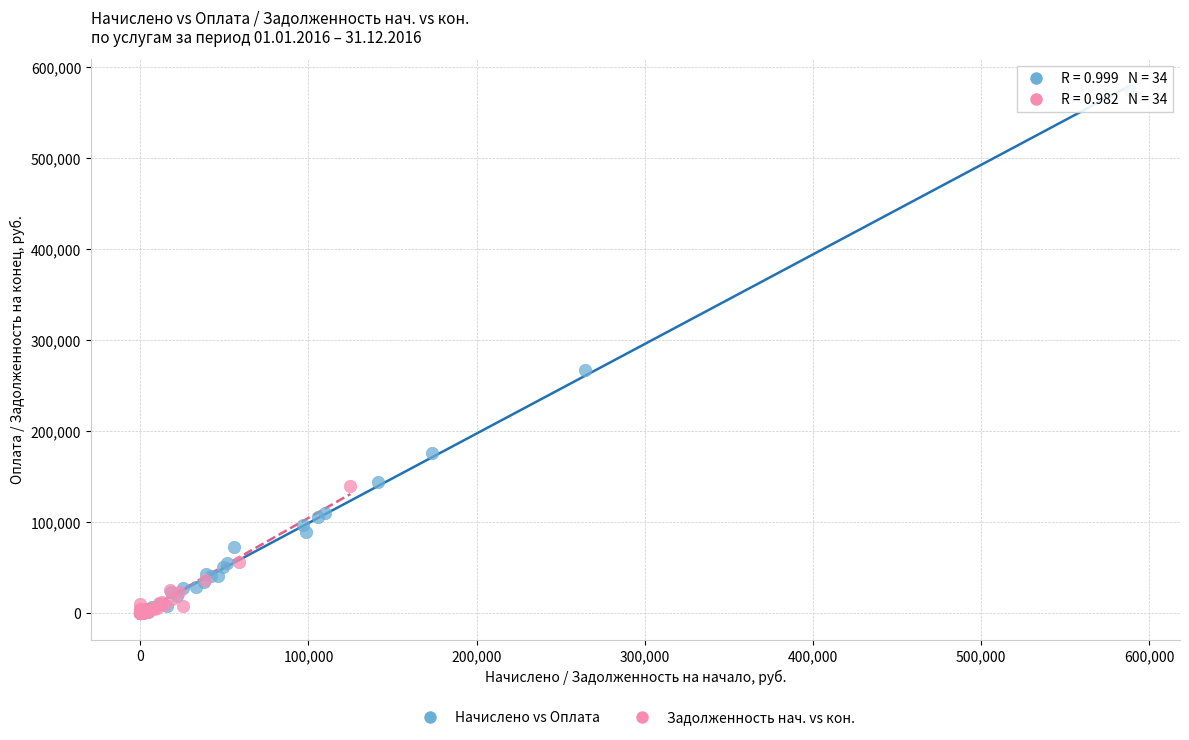

Which series contains the highest Y value?

Начислено vs Оплата